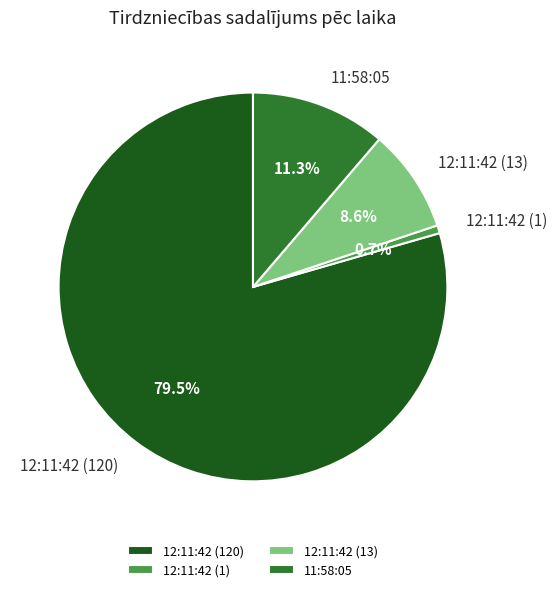

The 11:58:05 slice represents 20% of the pie. True or false?

False